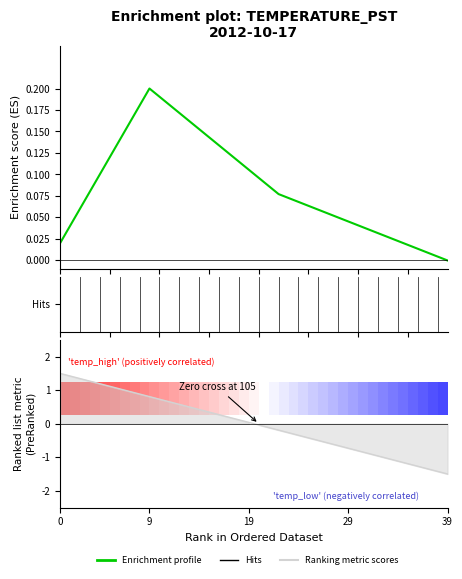

What is the label of the 19th point from the right?

21